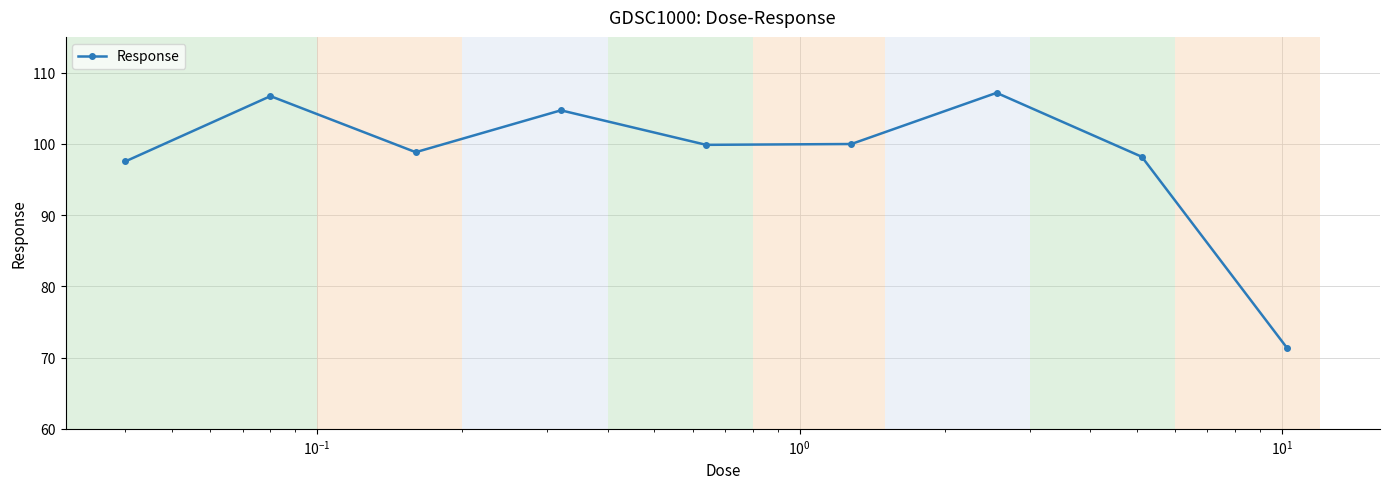

How many data points does each series have?

9